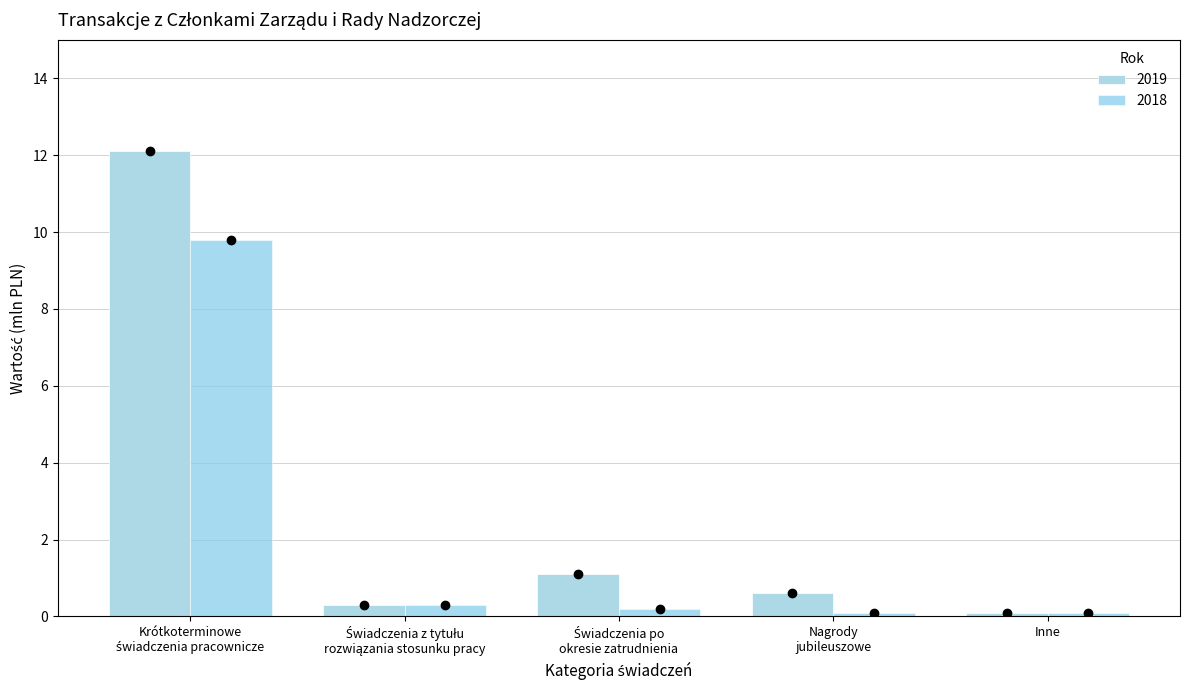

How many bars are there in total?

10